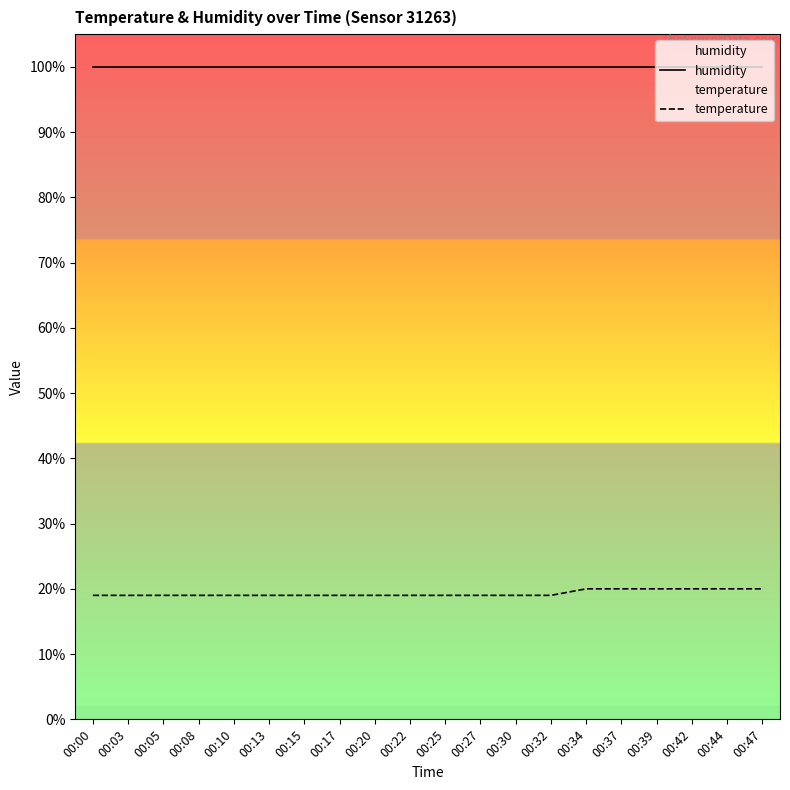

Between 00:00 and 00:08, which series saw the biggest shift?

humidity